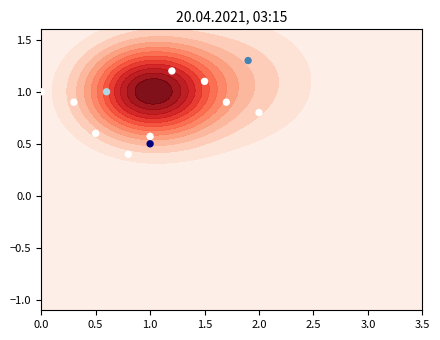

How many values are between 0 and 1?

9